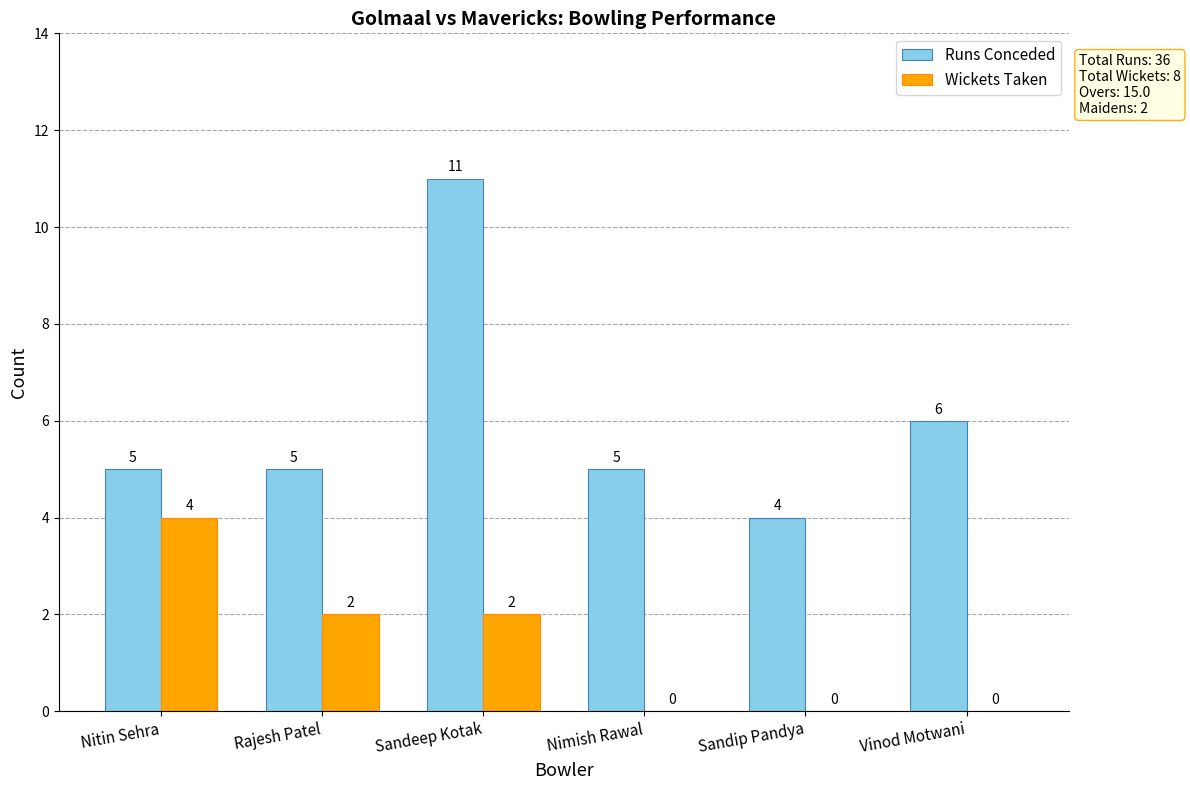

At which label is Runs Conceded closest to 7?

Vinod Motwani